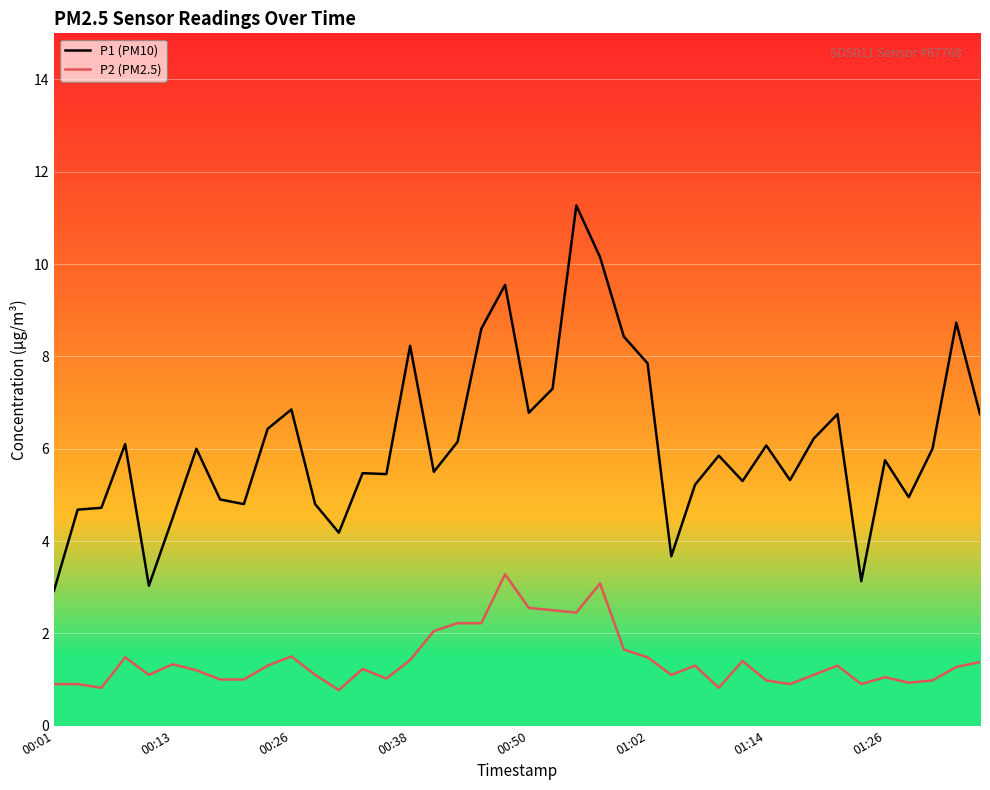

What is the difference between the second highest and minimum values in the P1 (PM10) series?

7.2